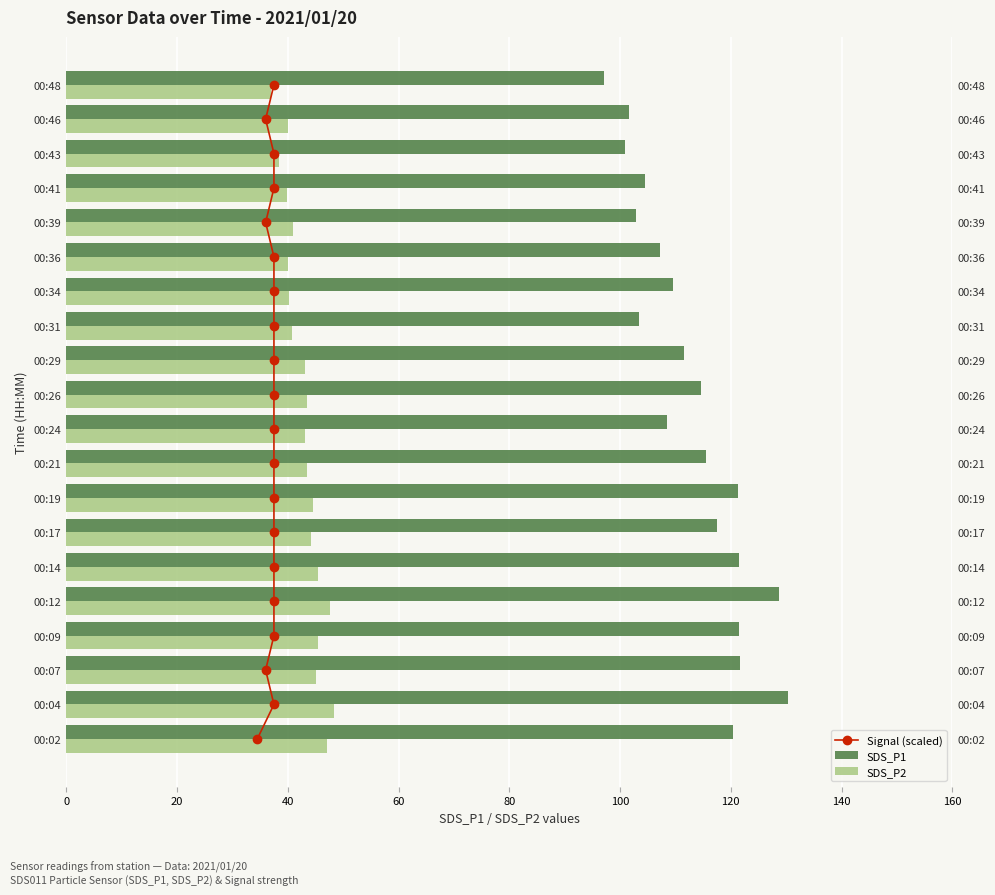

What position from the left is 40?

3